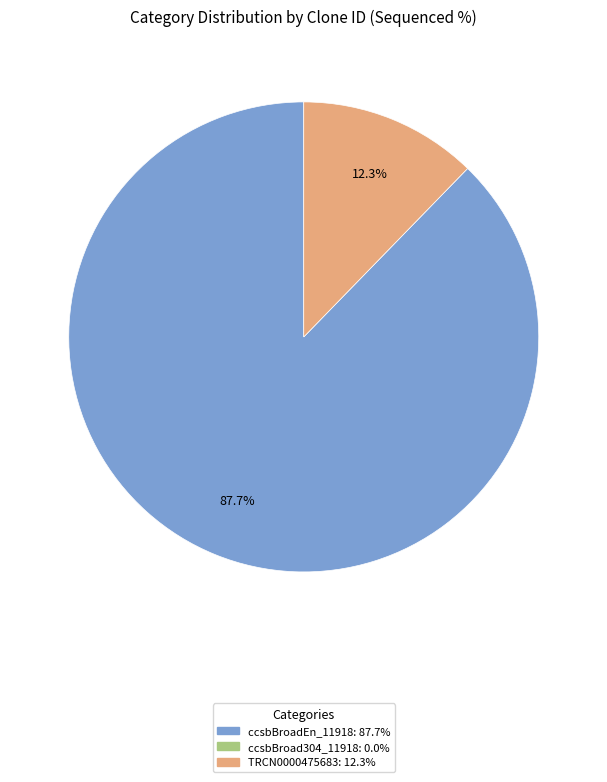

Is there any slice that represents more than half of the pie?

Yes